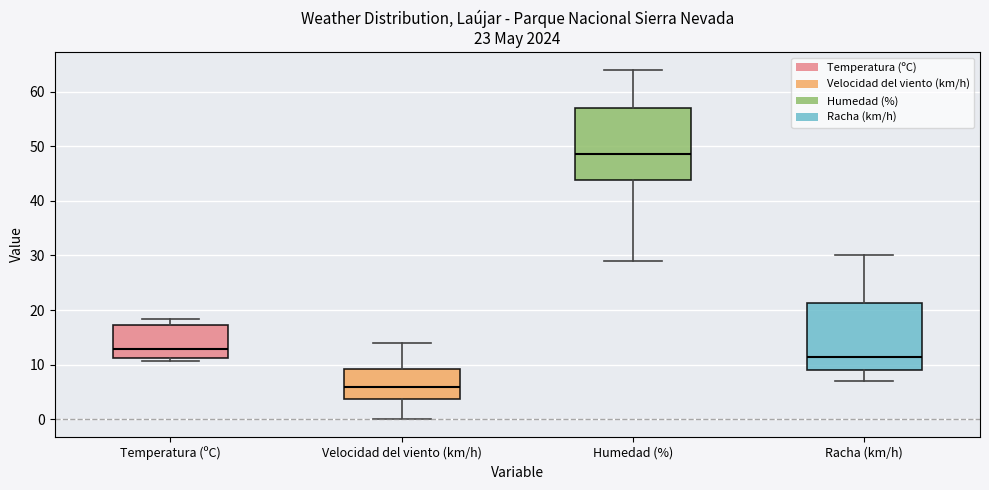

Which box's median line is the highest?

Humedad (%)